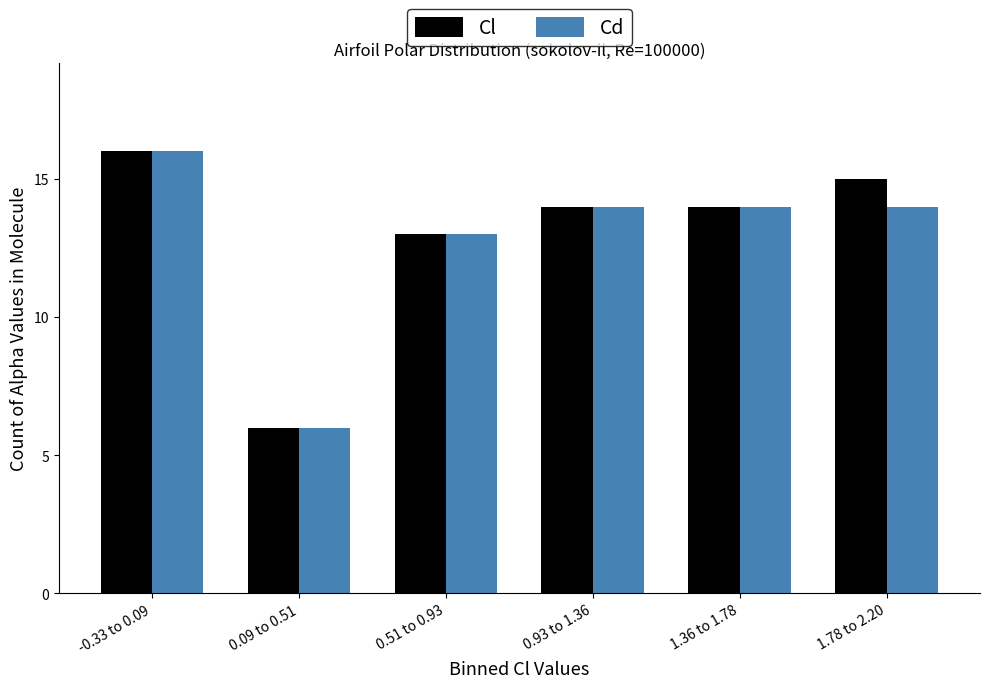

Reading left to right, list all the values displayed in this chart.

Cl: 16	6	13	14	14	15
Cd: 16	6	13	14	14	14